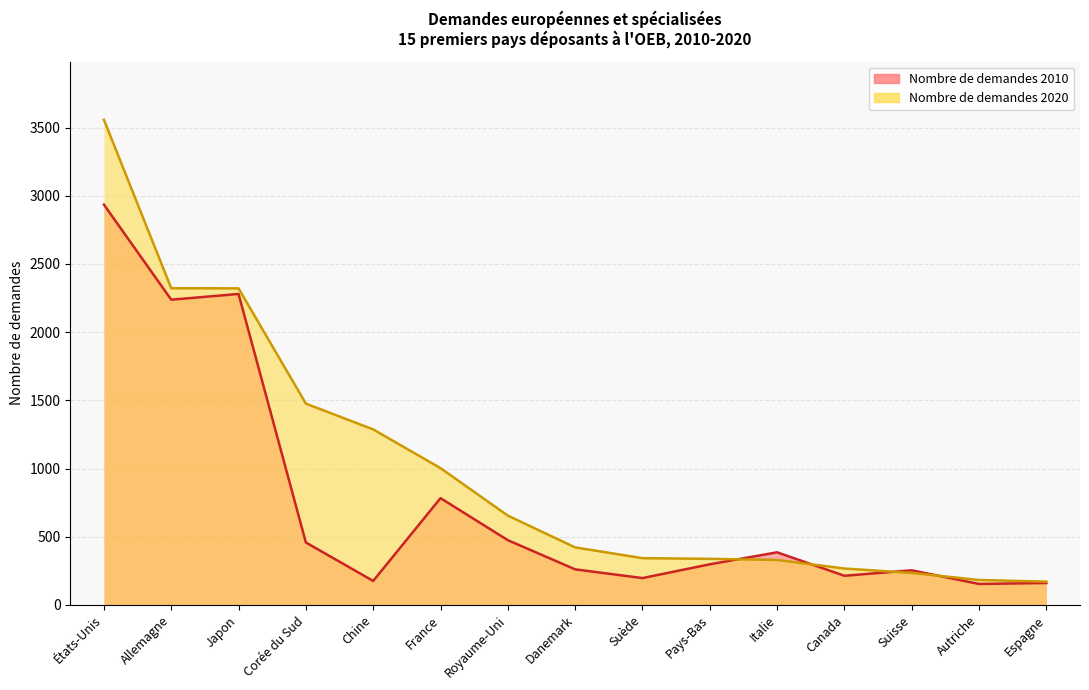

At Royaume-Uni, list the series in order from smallest to largest.

Nombre de demandes 2010, Nombre de demandes 2020